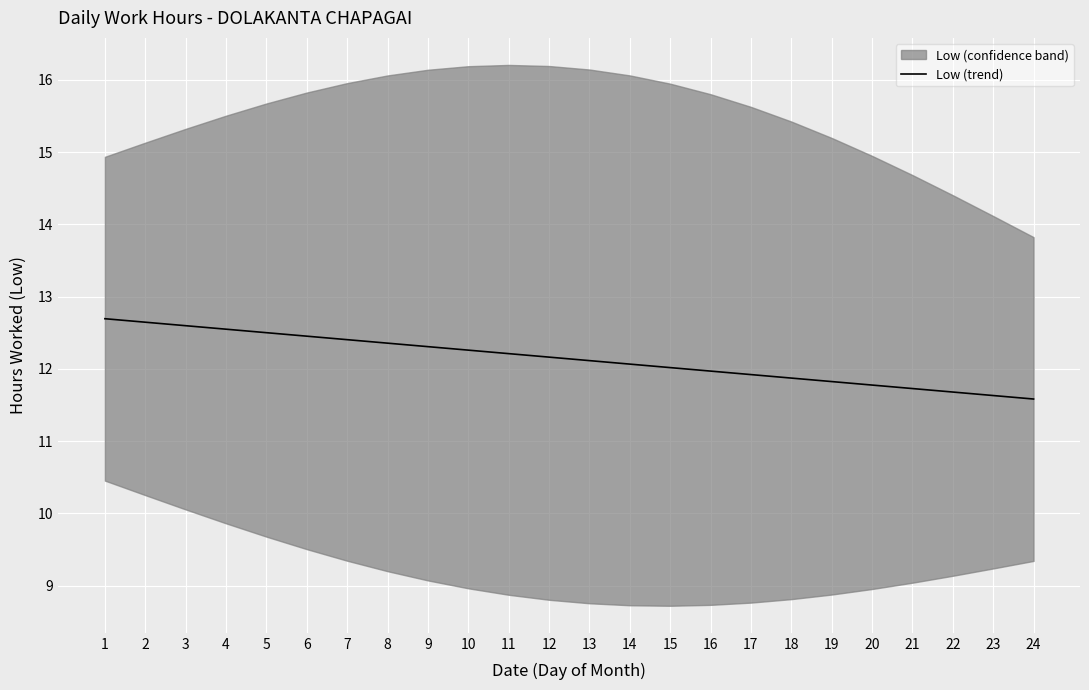

How many lines are shown in the chart?

1